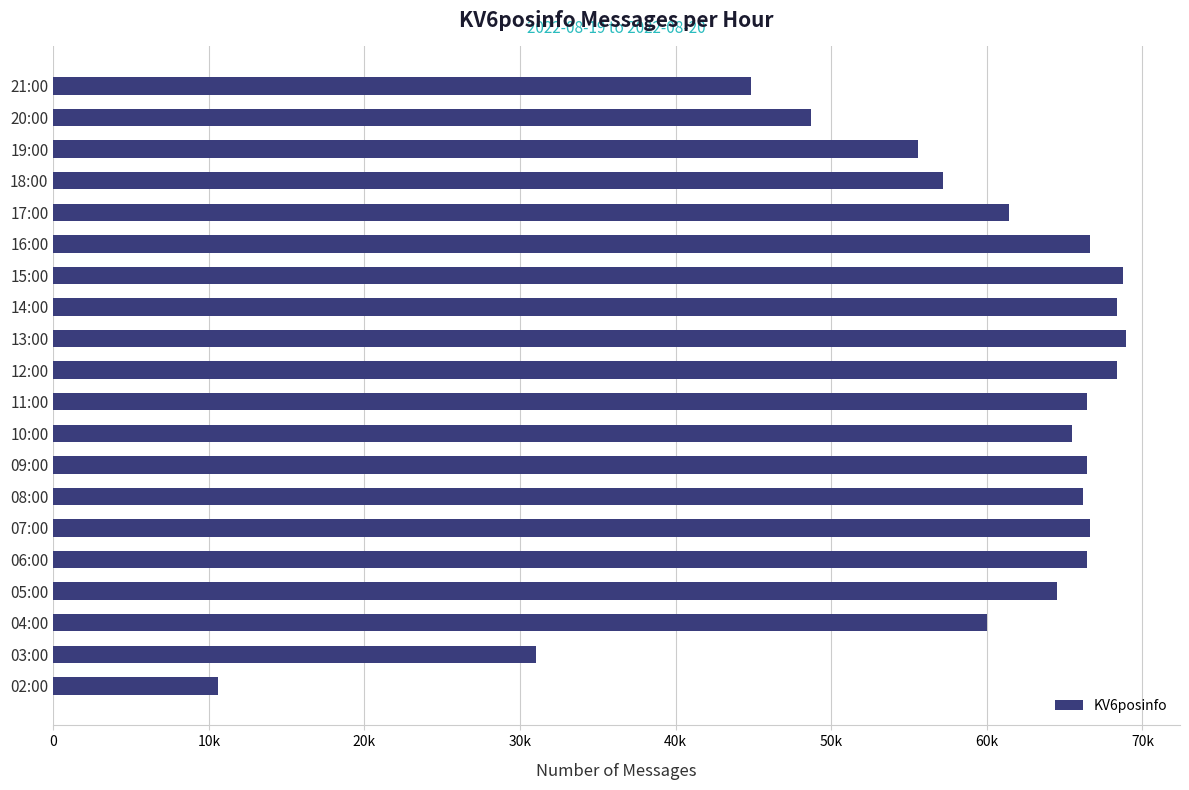

Are the bars horizontal?

Yes